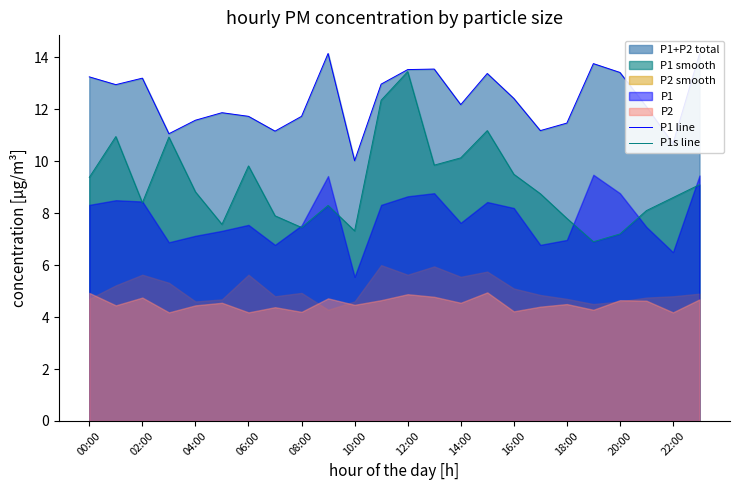

What is the lowest value of the P1 line series?

10.0